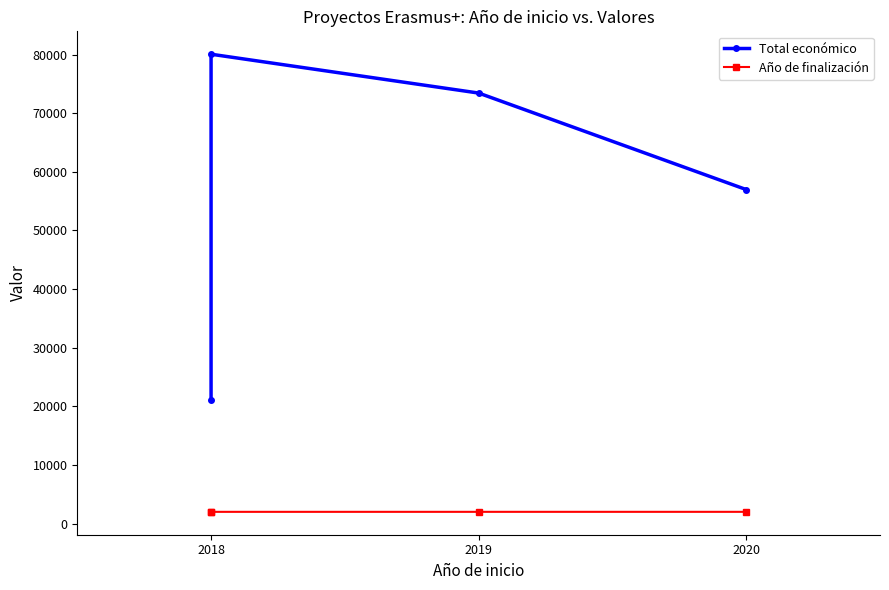

Which label corresponds to the smallest value in the chart?

2018